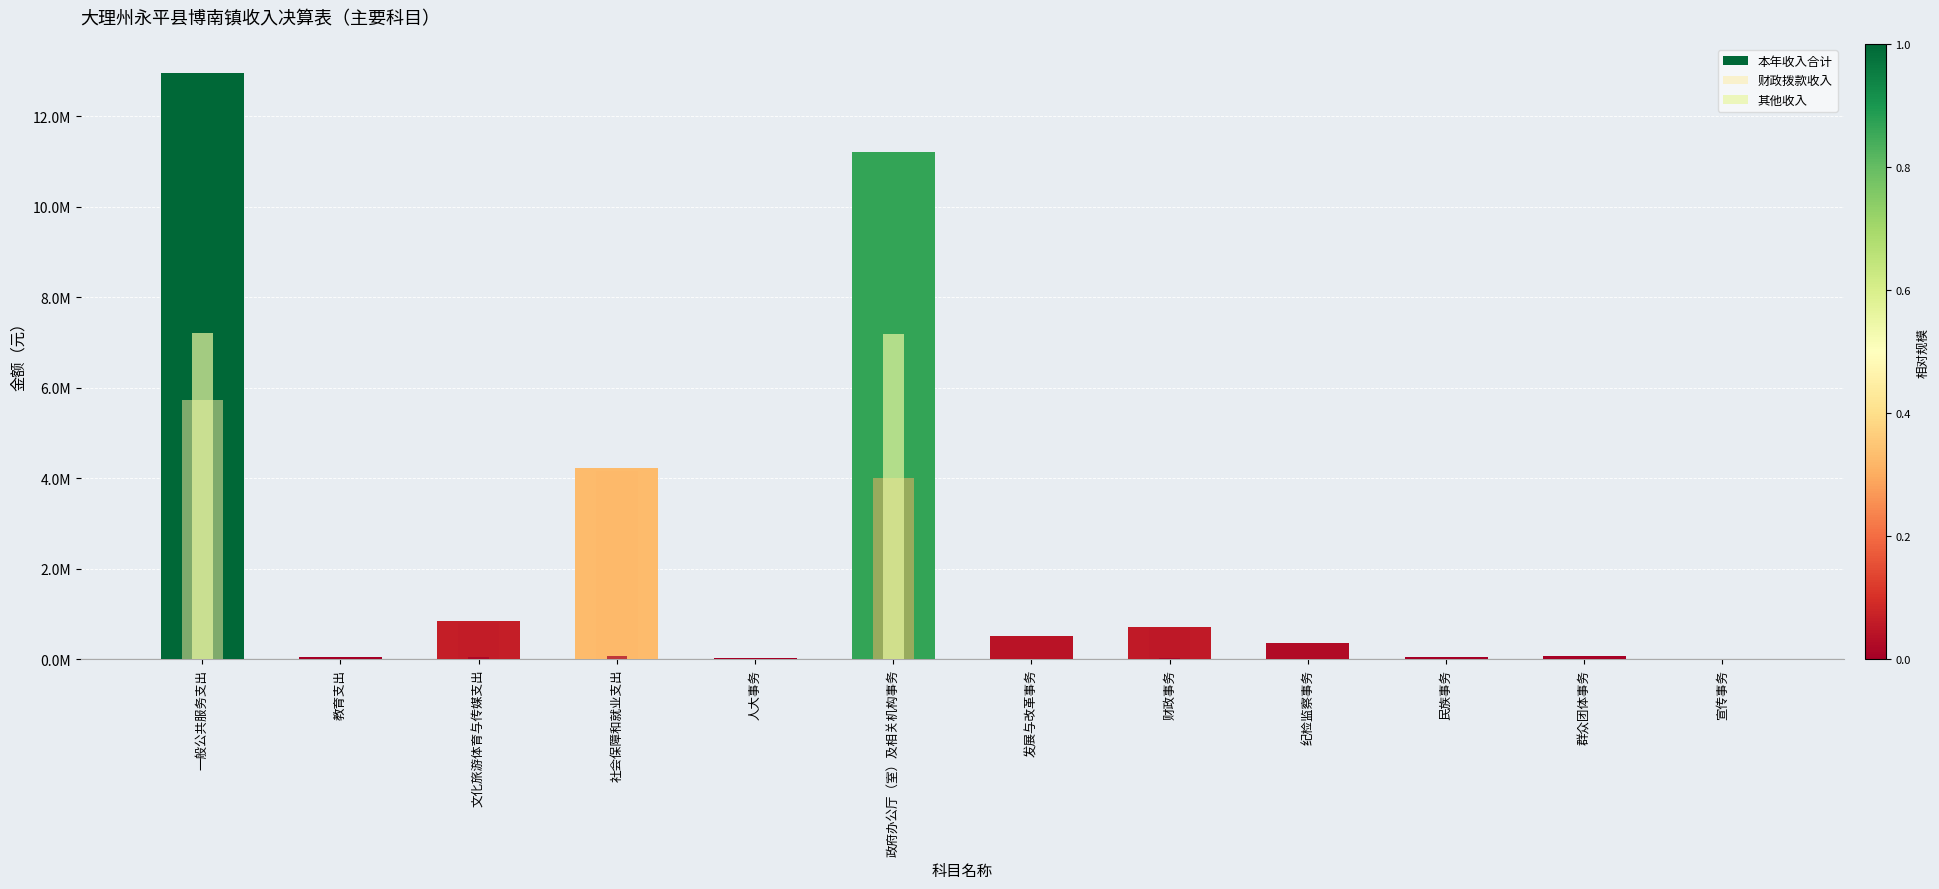

What is the spread (max minus min) of values at 群众团体事务?

0.1